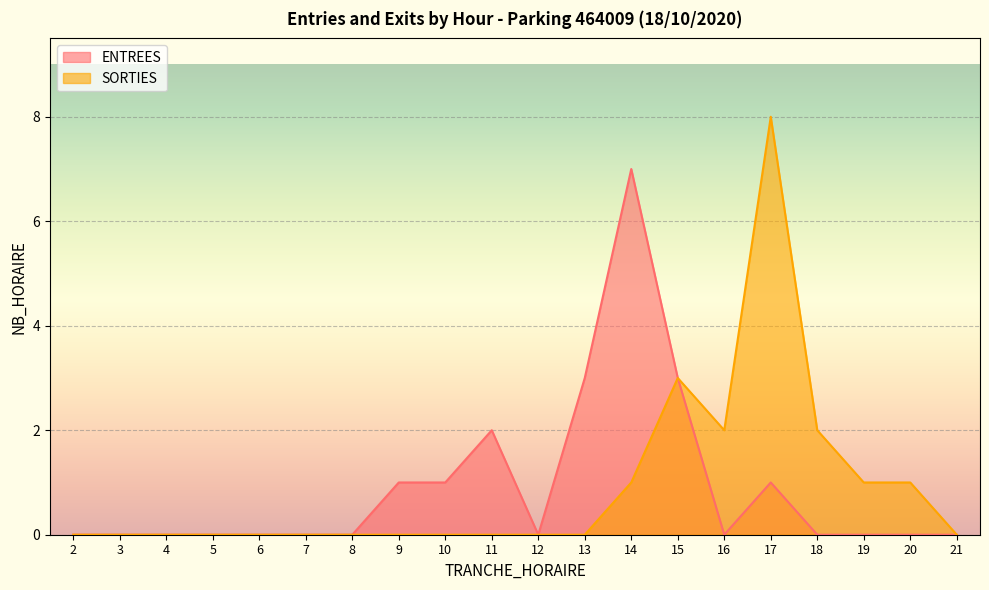

Reading left to right, list all the values displayed in this chart.

ENTREES: 0	0	0	0	0	0	0	1	1	2	0	3	7	3	0	1	0	0	0	0
SORTIES: 0	0	0	0	0	0	0	0	0	0	0	0	1	3	2	8	2	1	1	0